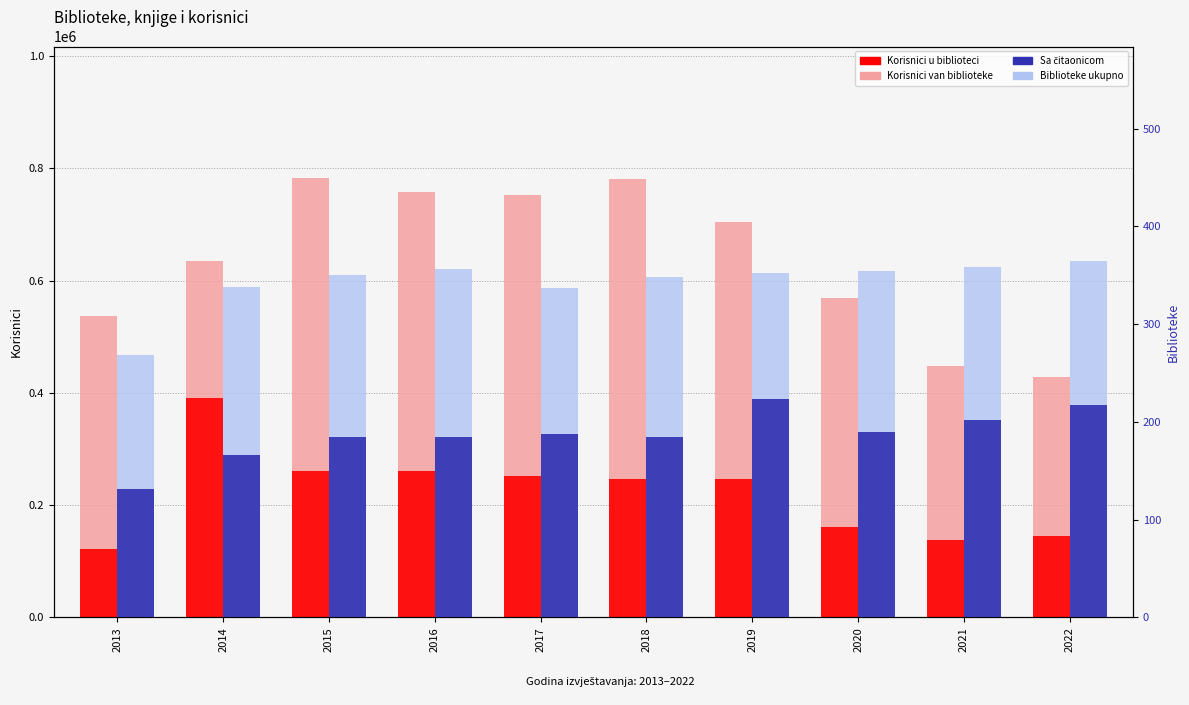

At which label does Korisnici van biblioteke reach its peak?

2015